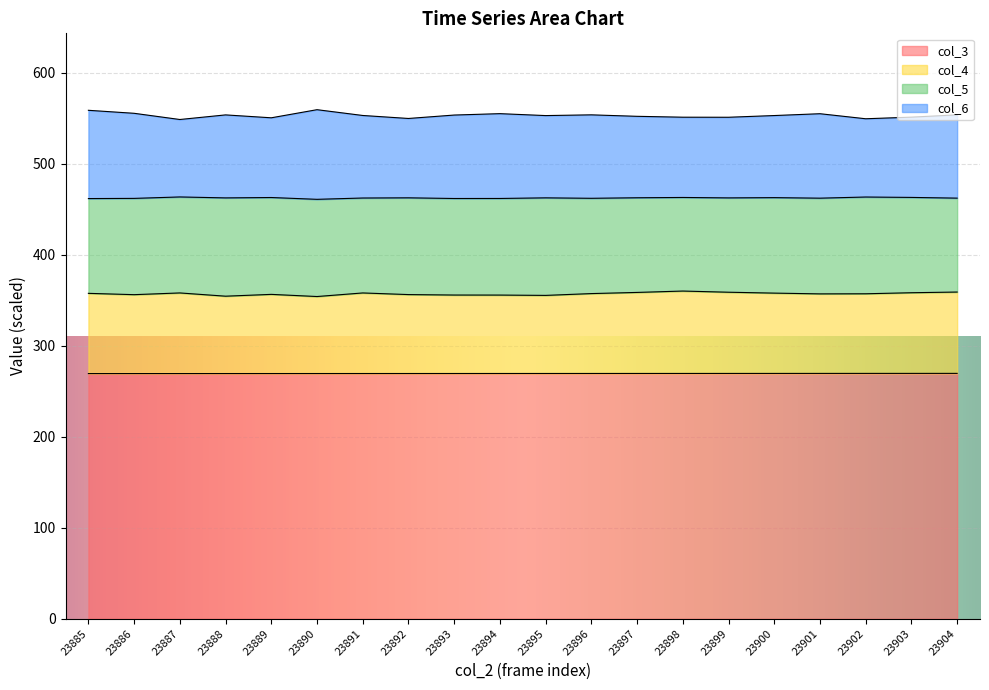

How many interior local valleys does the col_4 series have?

5